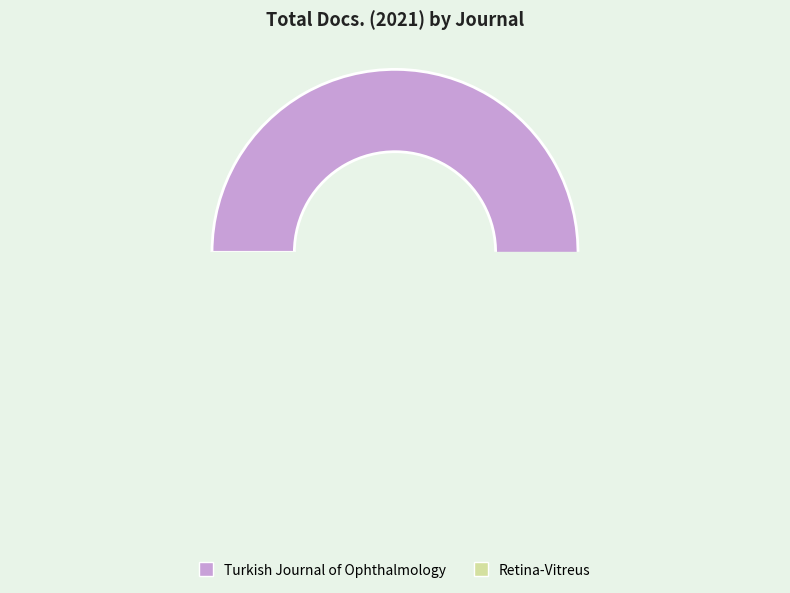

What is the smallest slice in the pie chart?

Retina-Vitreus